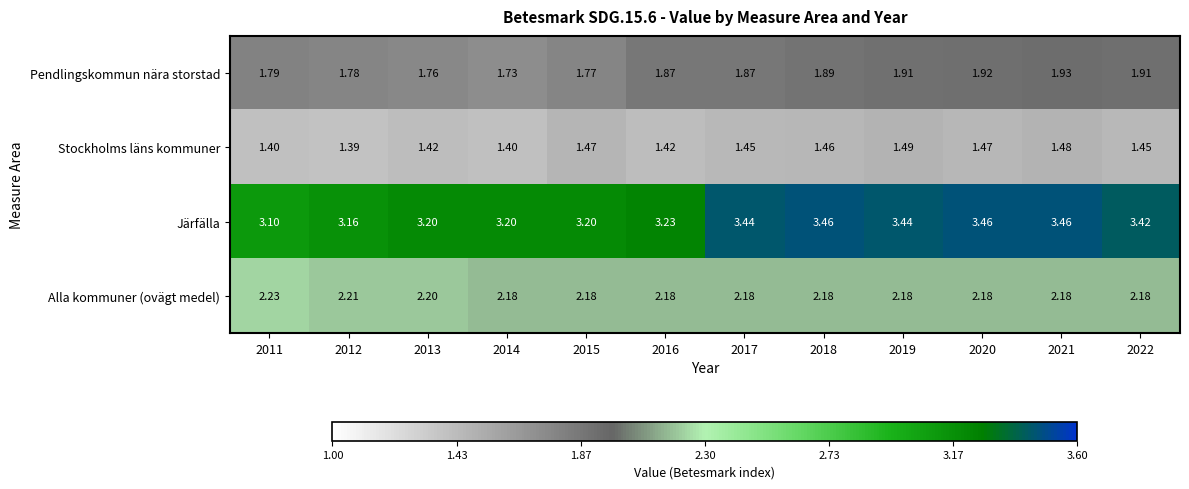

Rank the series by their maximum value, from lowest to highest.

Stockholms läns kommuner, Pendlingskommun nära storstad, Alla kommuner (ovägt medel), Järfälla